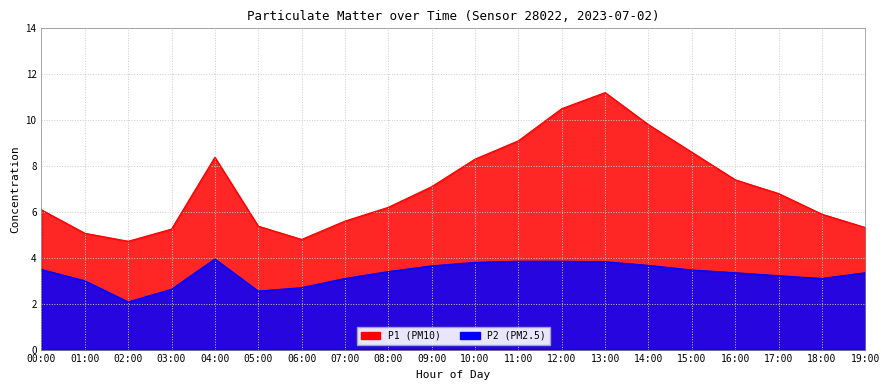

True or false: P2 and P1 cross at least once.

False